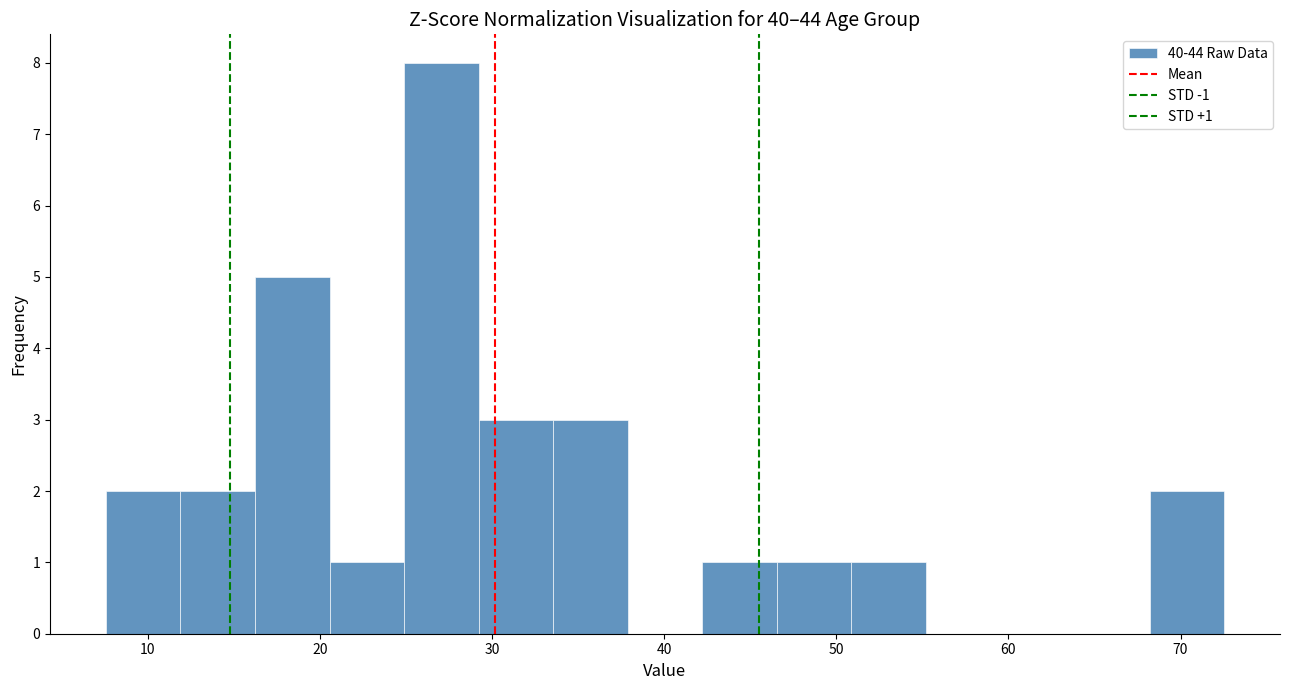

Over which range of the x-axis is the bar tallest?

25 to 29